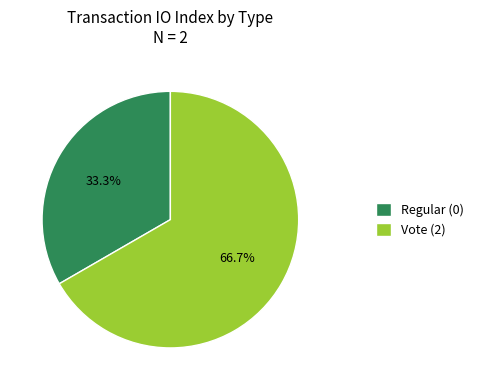

To the nearest percent, what is the combined percentage of Regular and Vote?

100%